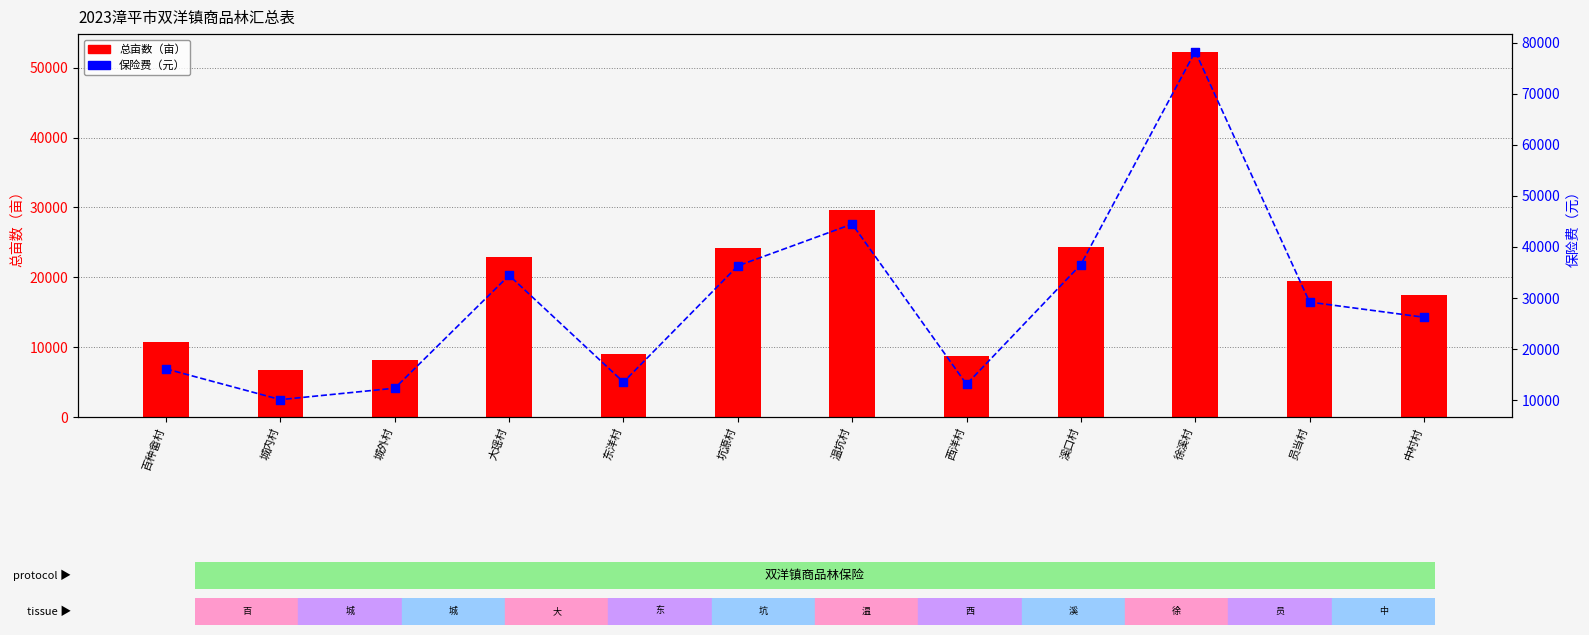

What is the total value across all series at 徐溪村?

130479.0